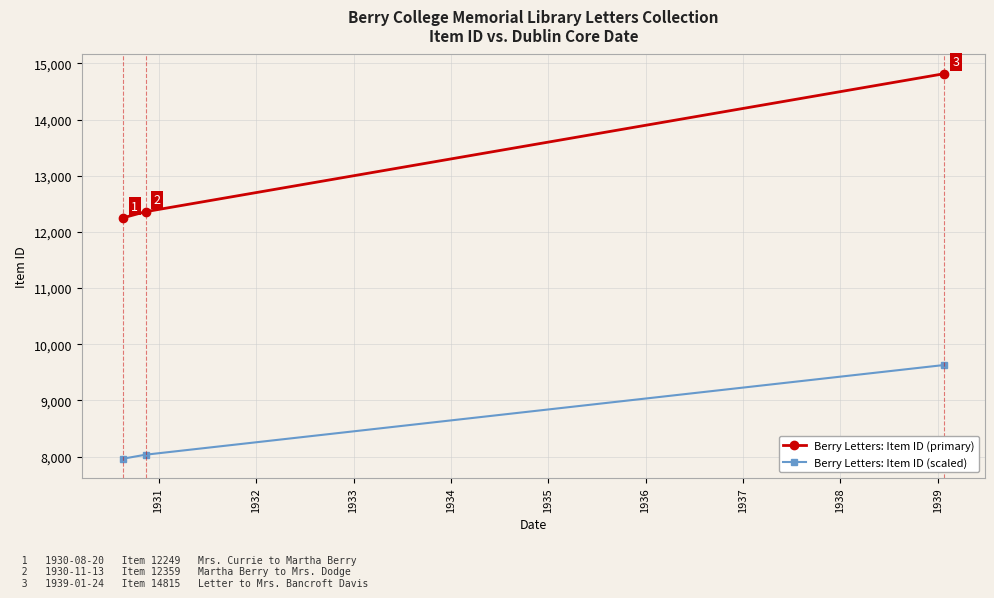

What is the highest value of the Berry Letters: Item ID (primary) series?

14815.0